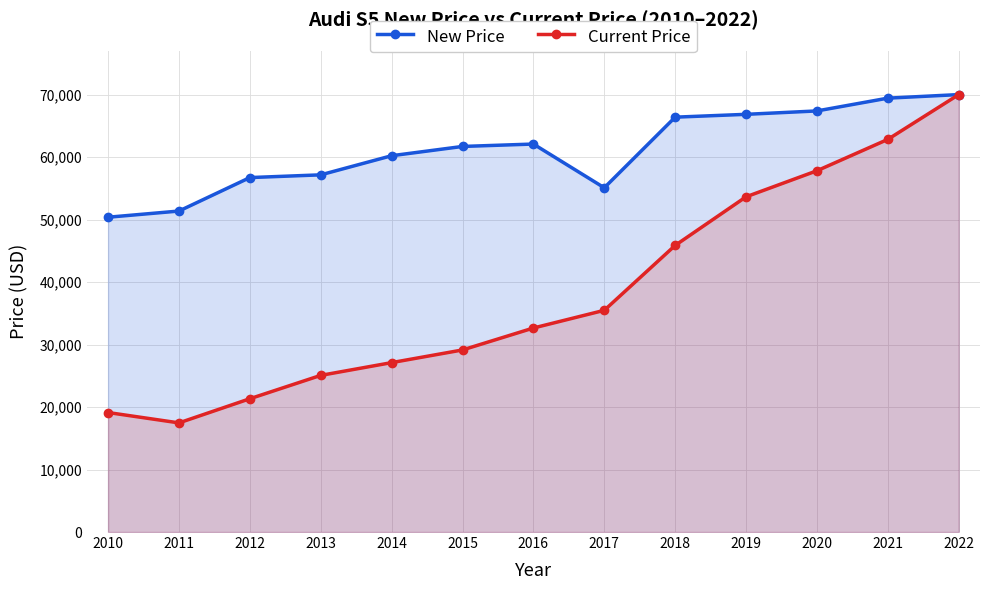

What is the difference between the maximum and minimum values in the Current Price series?

52549